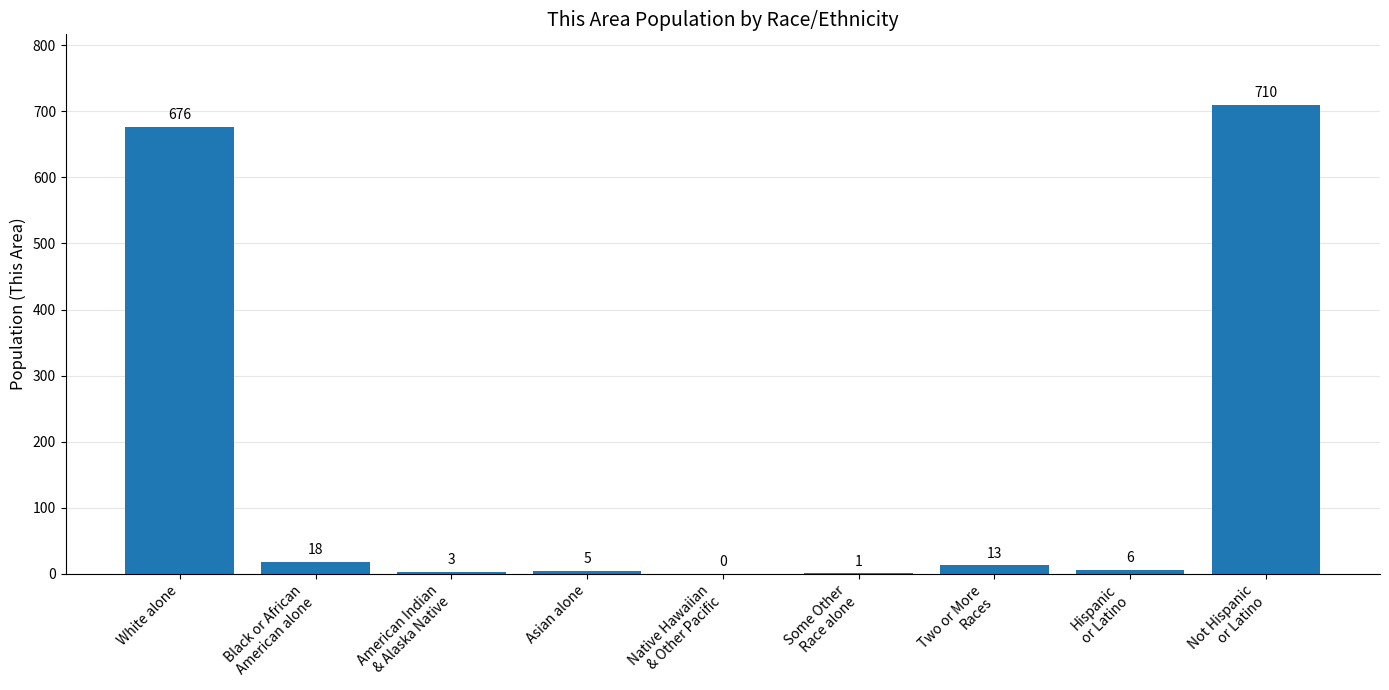

What is the average value?

159